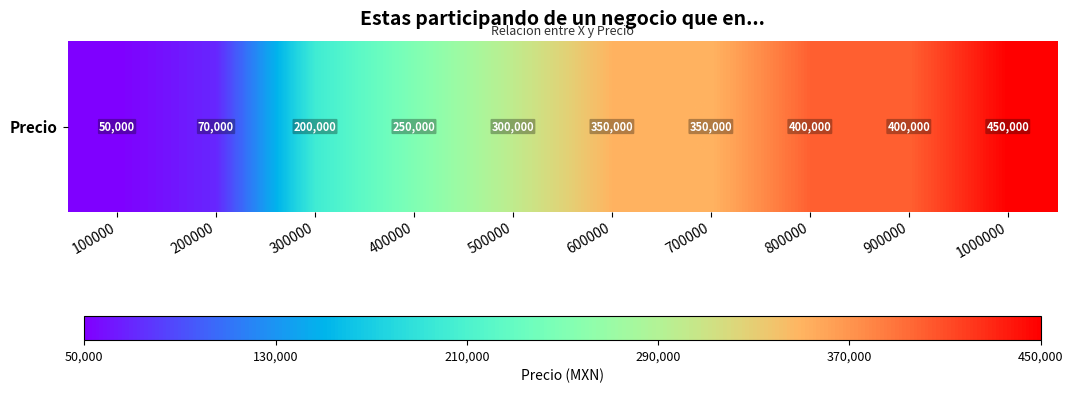

Rank the categories by value from lowest to highest.

100000, 200000, 300000, 400000, 500000, 600000, 700000, 800000, 900000, 1000000